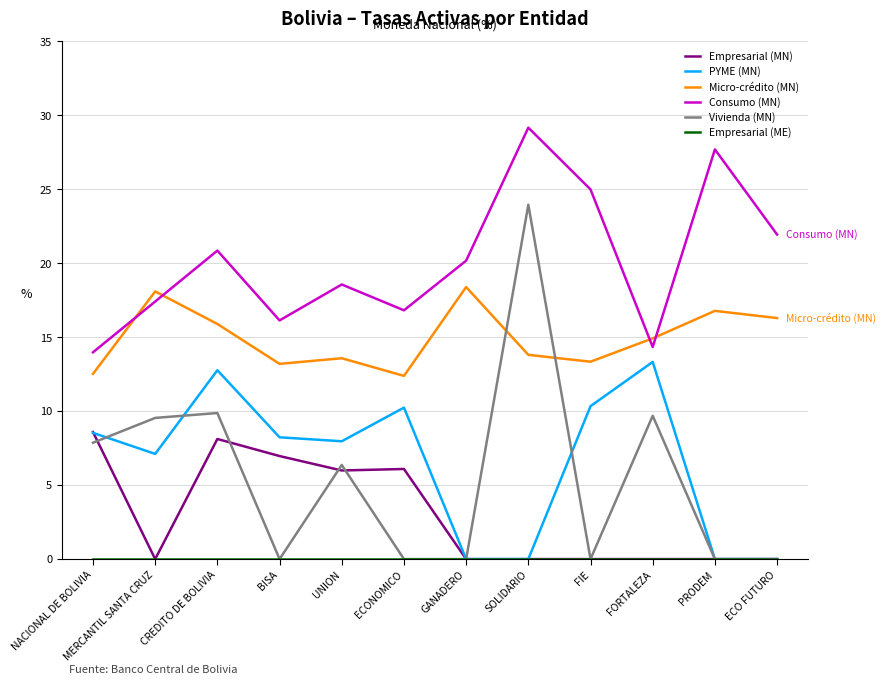

The Micro-crédito (MN) series shows 27.6 at PRODEM. True or false?

False